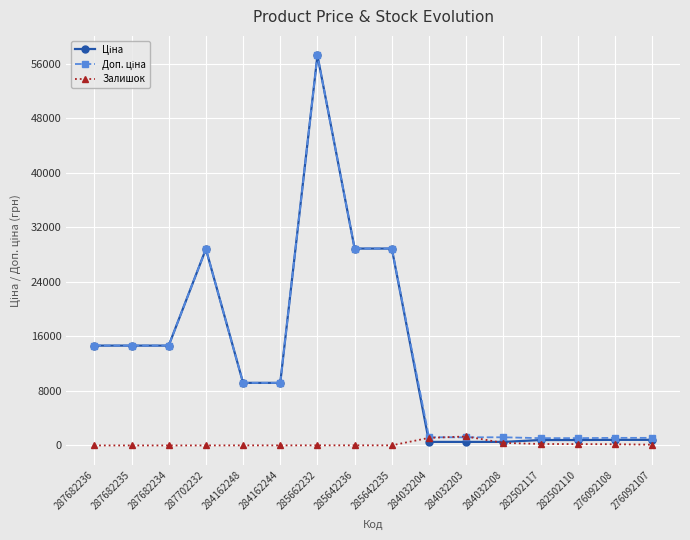

Is it true that Залишок equals 13.0 at 285662232?

True